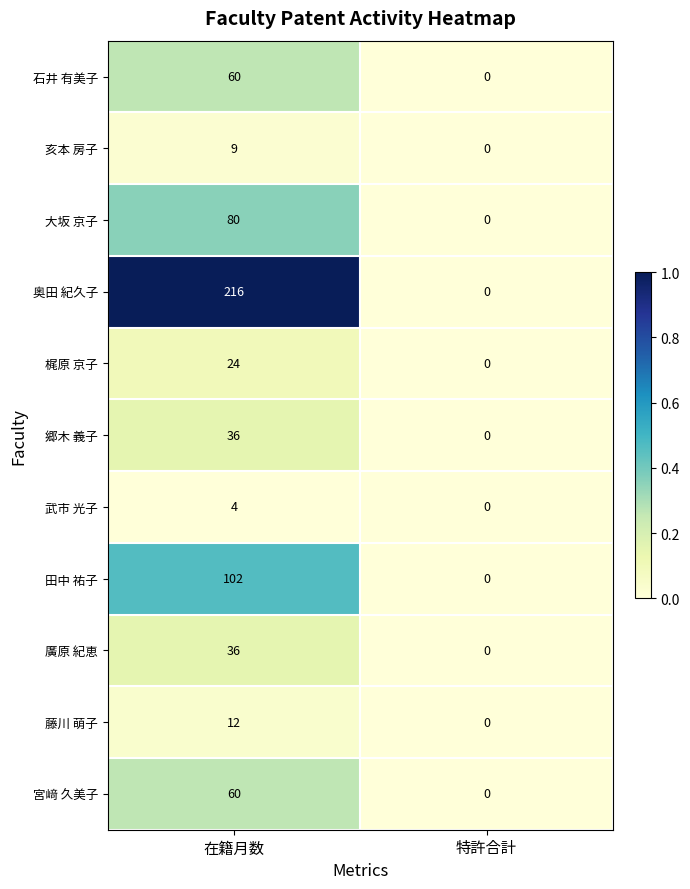

Which series changed the most between 在籍月数 and 特許合計?

奥田 紀久子